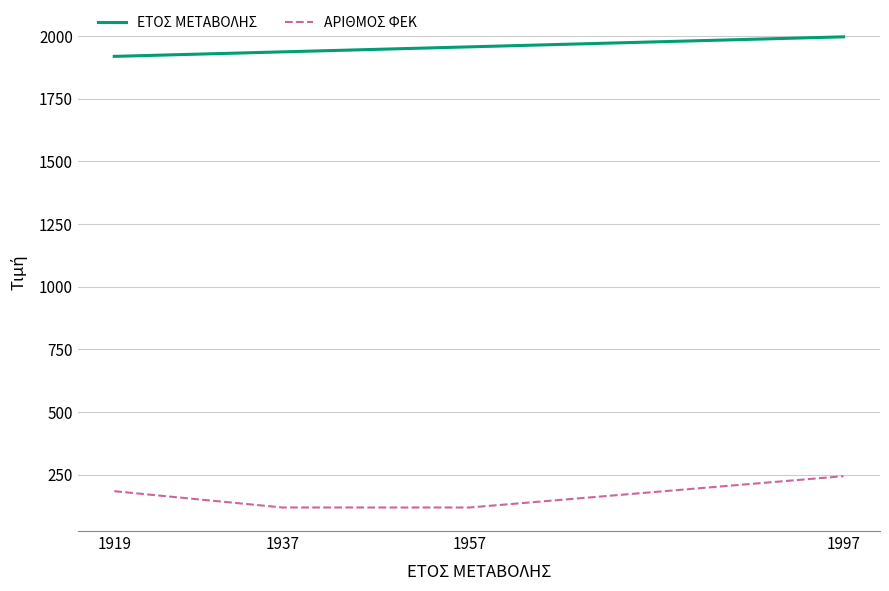

Count the number of categories in the chart.

4